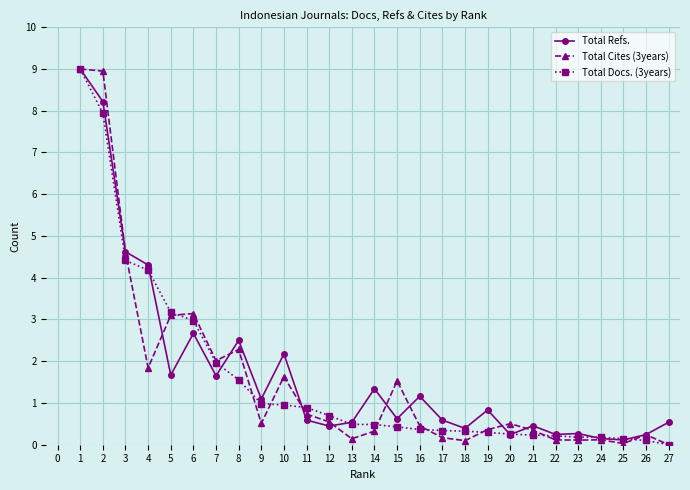

True or false: Total Docs. (3years) and Total Cites (3years) cross at least once.

True